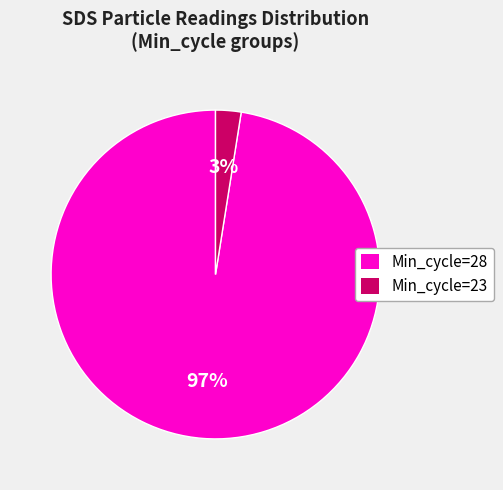

Combined, do Min_cycle=23 and Min_cycle=28 account for over 50%?

Yes